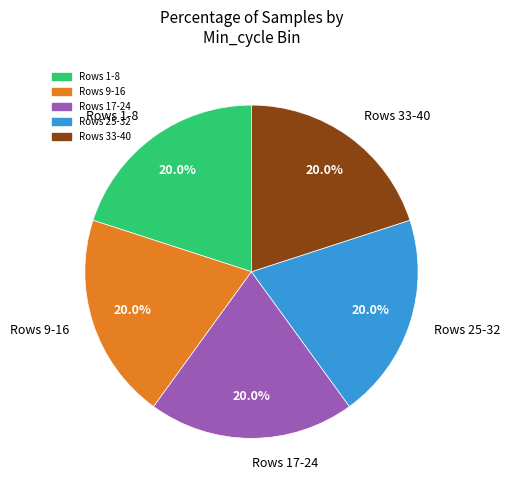

What is the ratio of the value at Rows 9-16 to the value at Rows 17-24?

1.0